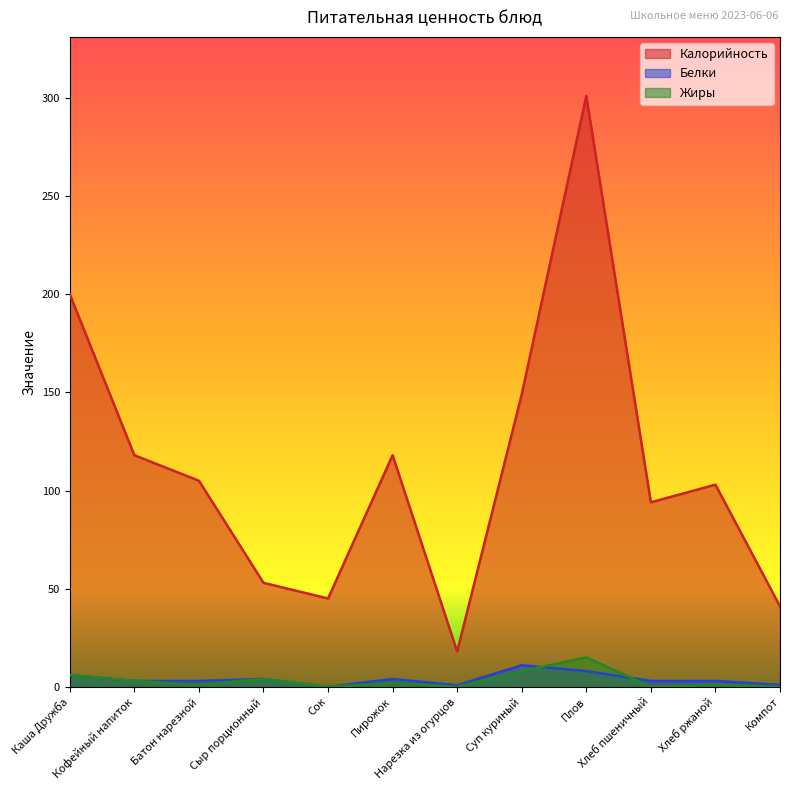

How many values in the Белки series are below 3?

3